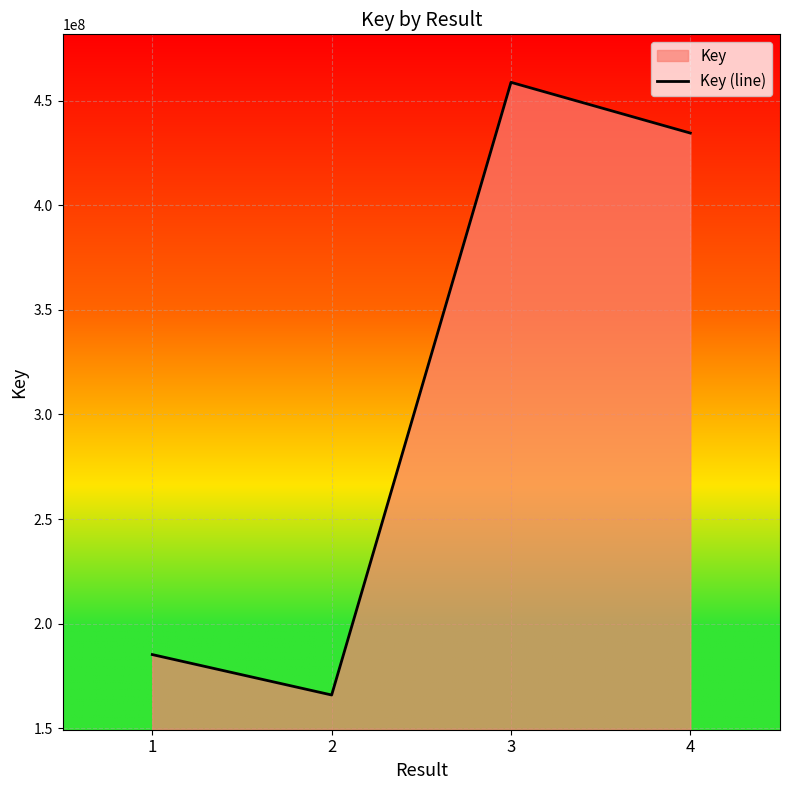

Reading left to right, what are all the values shown in this chart?

185243832	165930515	458690106	434439480